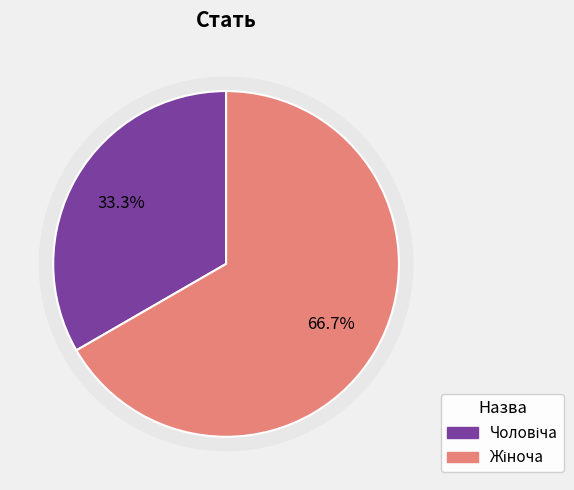

Rank the categories by value from highest to lowest.

Жіноча, Чоловіча